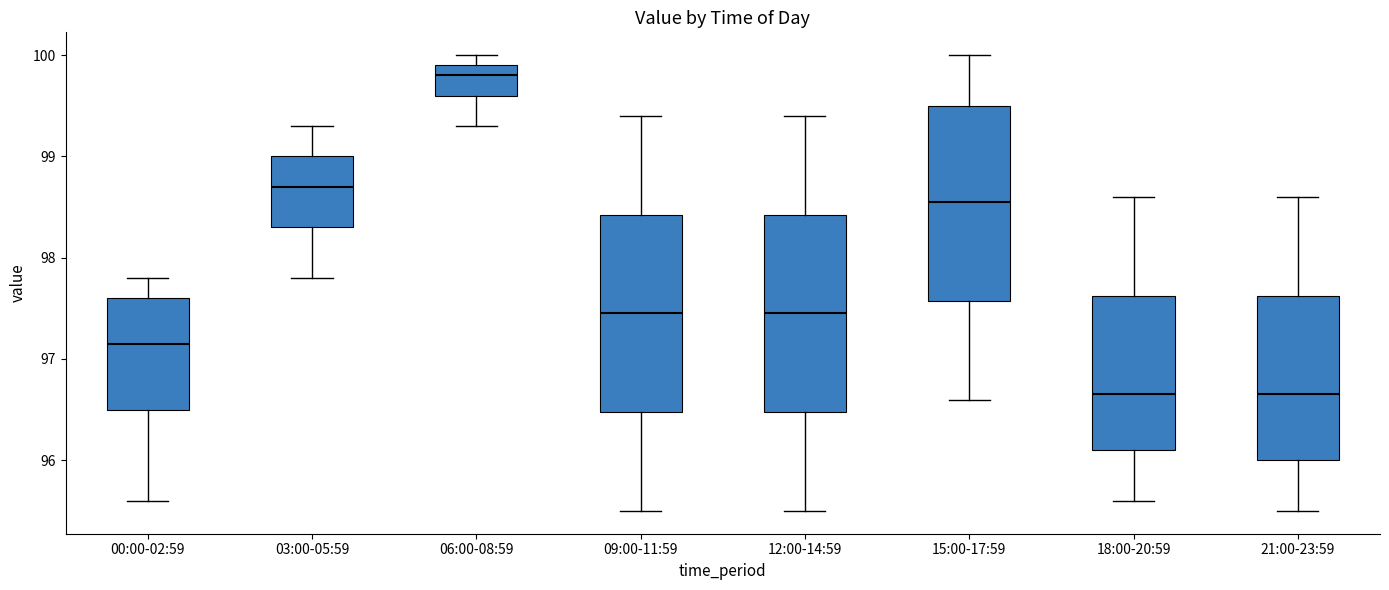

Where is the lower edge of the box for 00:00-02:59 on the y-axis? The values are not printed on the chart, so give them approximately, as read against the axis.

96.5